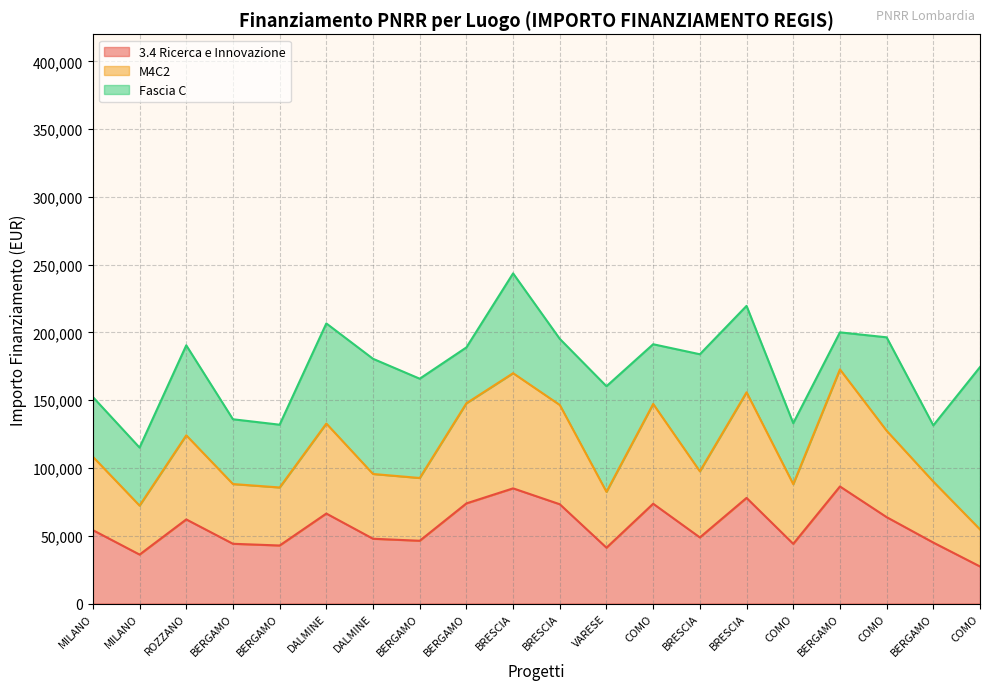

In 3.4 Ricerca e Innovazione, how many points are lower than both neighbors (excluding endpoints)?

6